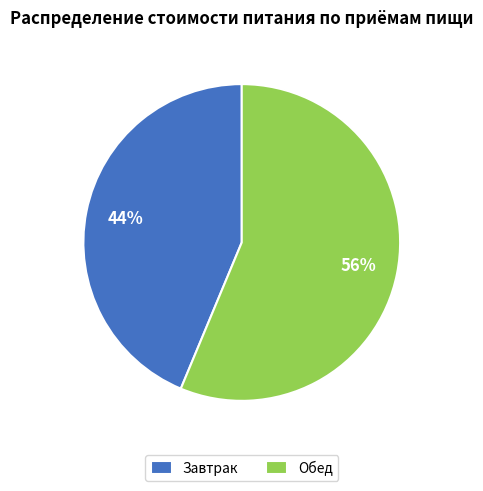

How many segments does this pie chart have?

2